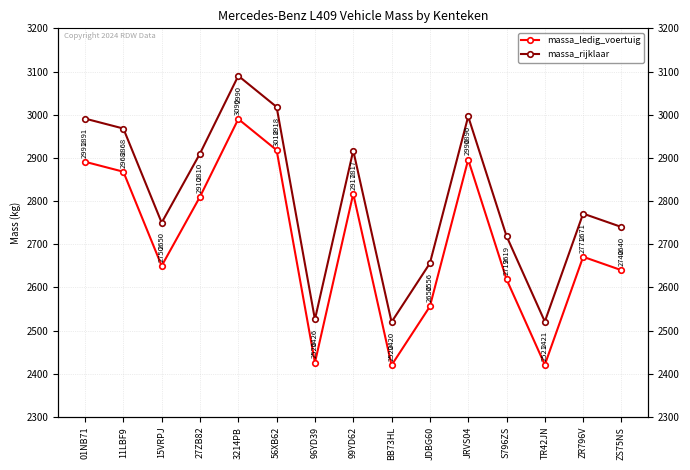

Does the chart have visible grid lines?

Yes